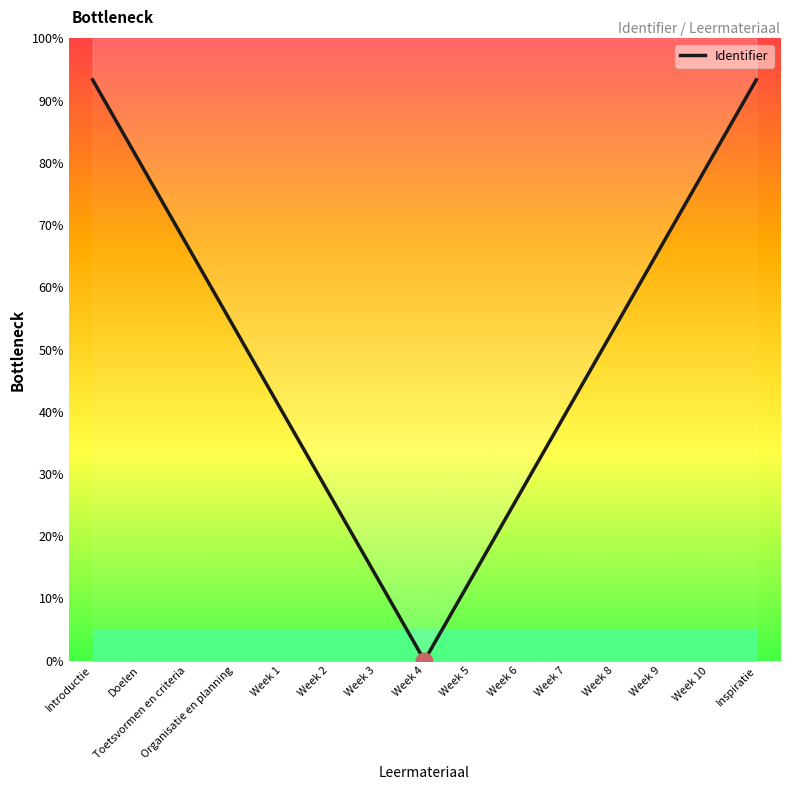

List the labels in order of value, largest first.

Introductie, Inspiratie, Doelen, Week 10, Toetsvormen en criteria, Week 9, Organisatie en planning, Week 8, Week 1, Week 7, Week 2, Week 6, Week 3, Week 5, Week 4